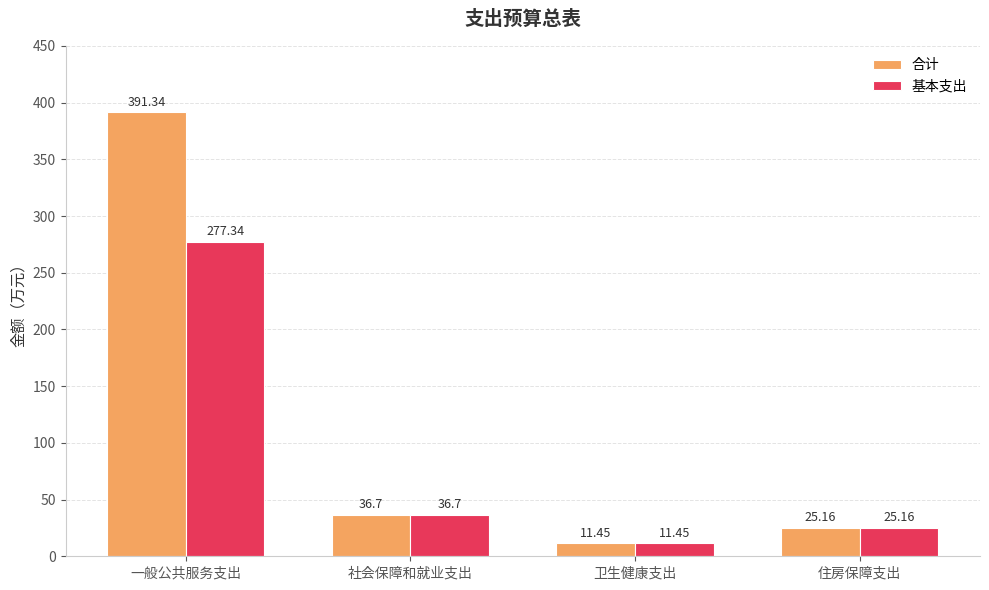

Which series has the widest spread of values?

合计